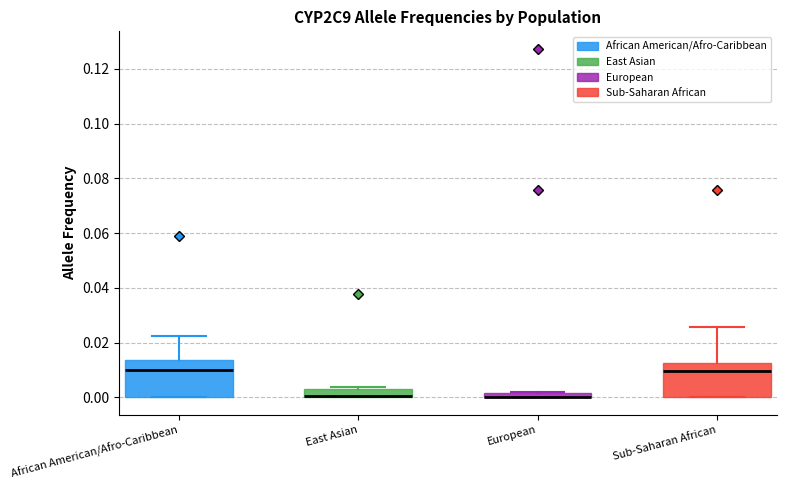

Where is the lower edge of the box for Sub-Saharan African on the y-axis? The values are not printed on the chart, so give them approximately, as read against the axis.

0.000